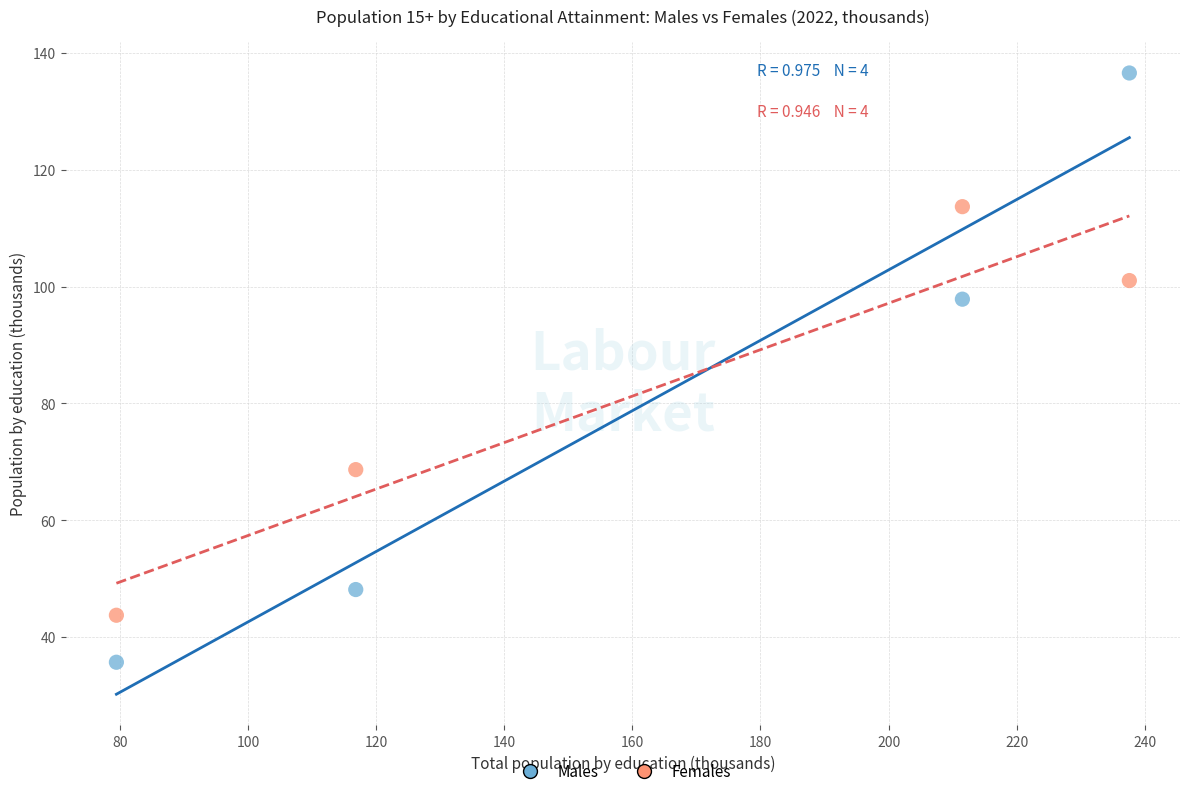

Across all data points, what is the average X value?

161.3